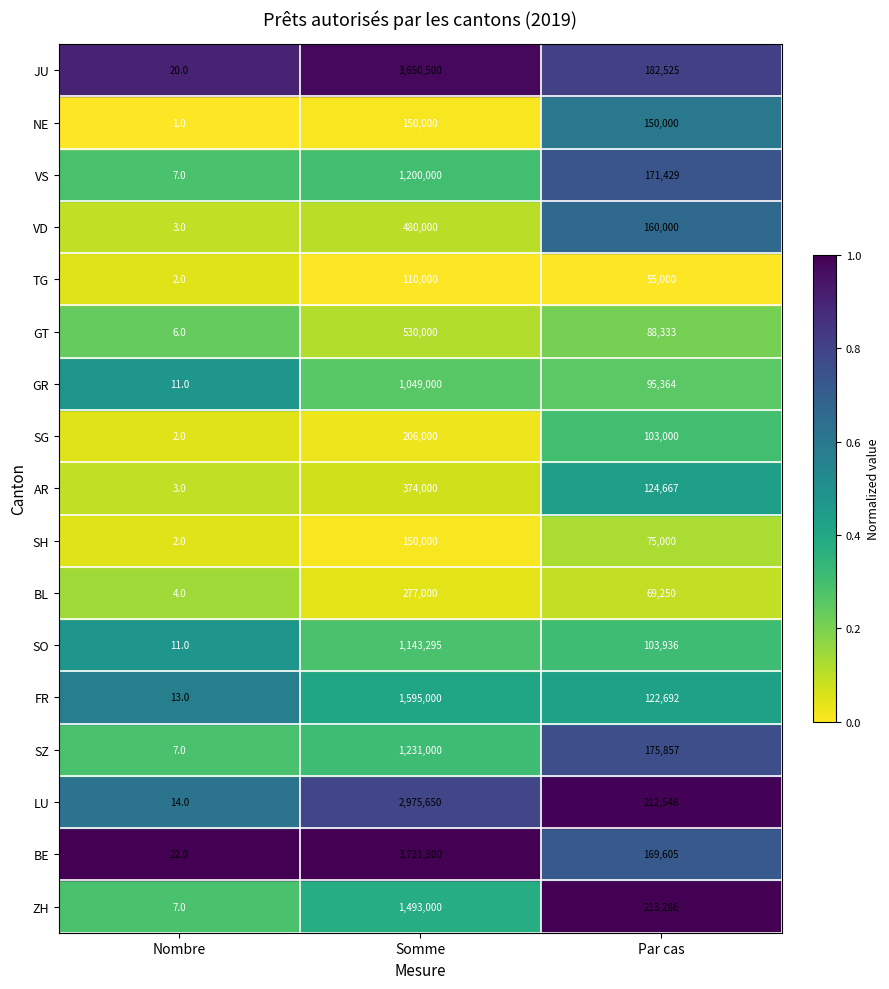

Which series has the largest range (max minus min)?

BE